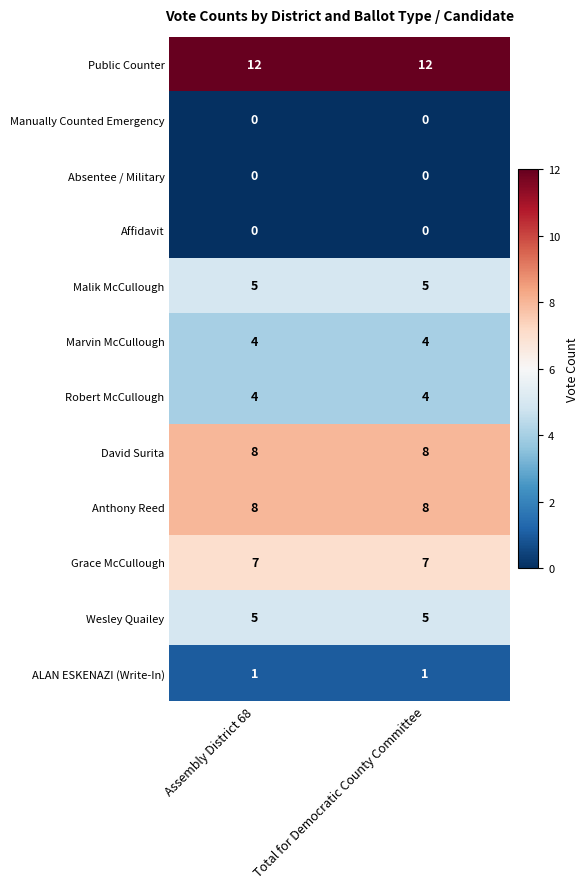

What is the difference between the highest and lowest values at Assembly District 68?

12